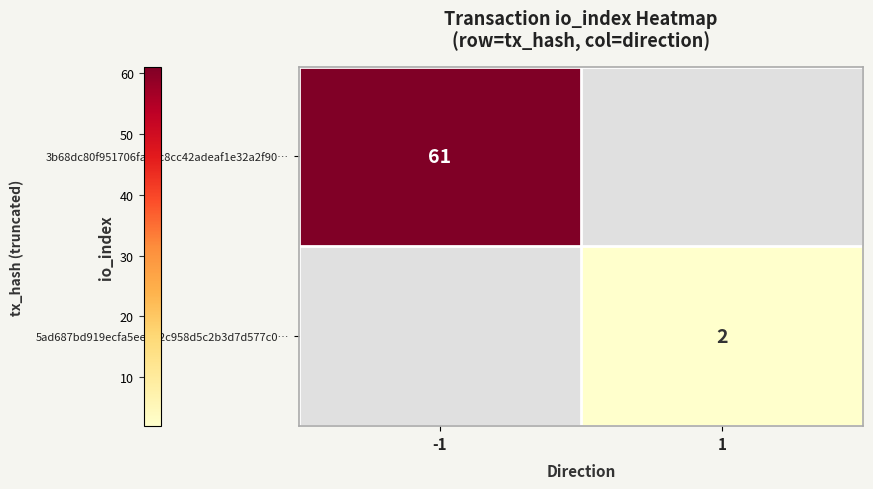

At how many categories does at least one series exceed 23?

1